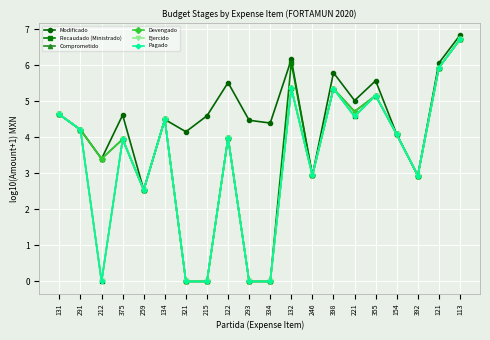

What position from the left is 131?

1